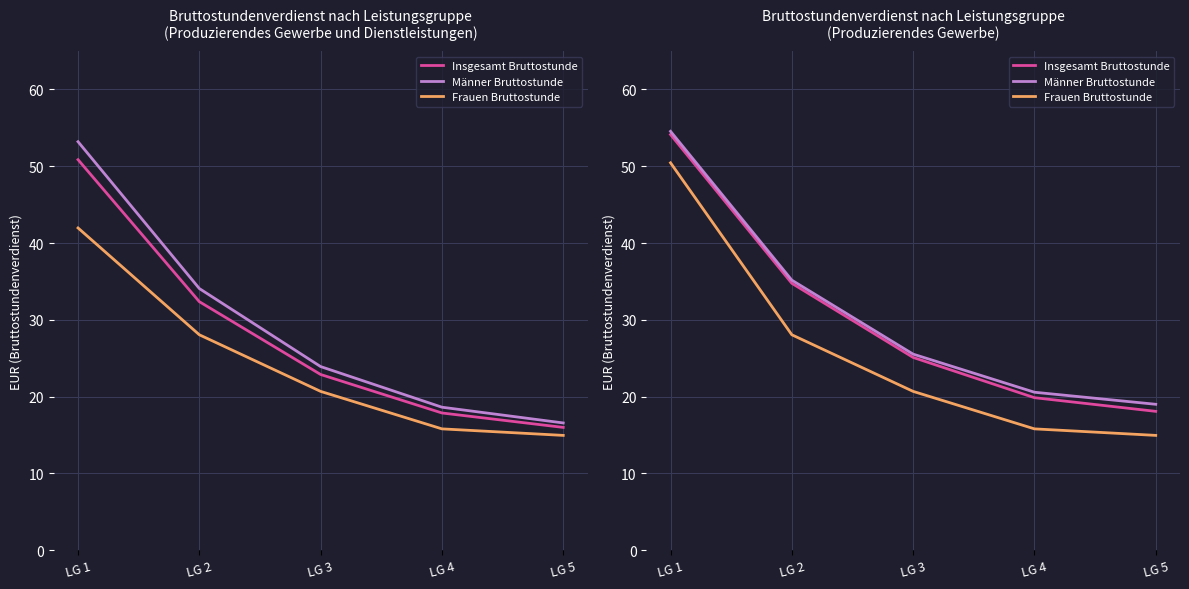

What is the maximum value for Männer Bruttostunde?

54.5